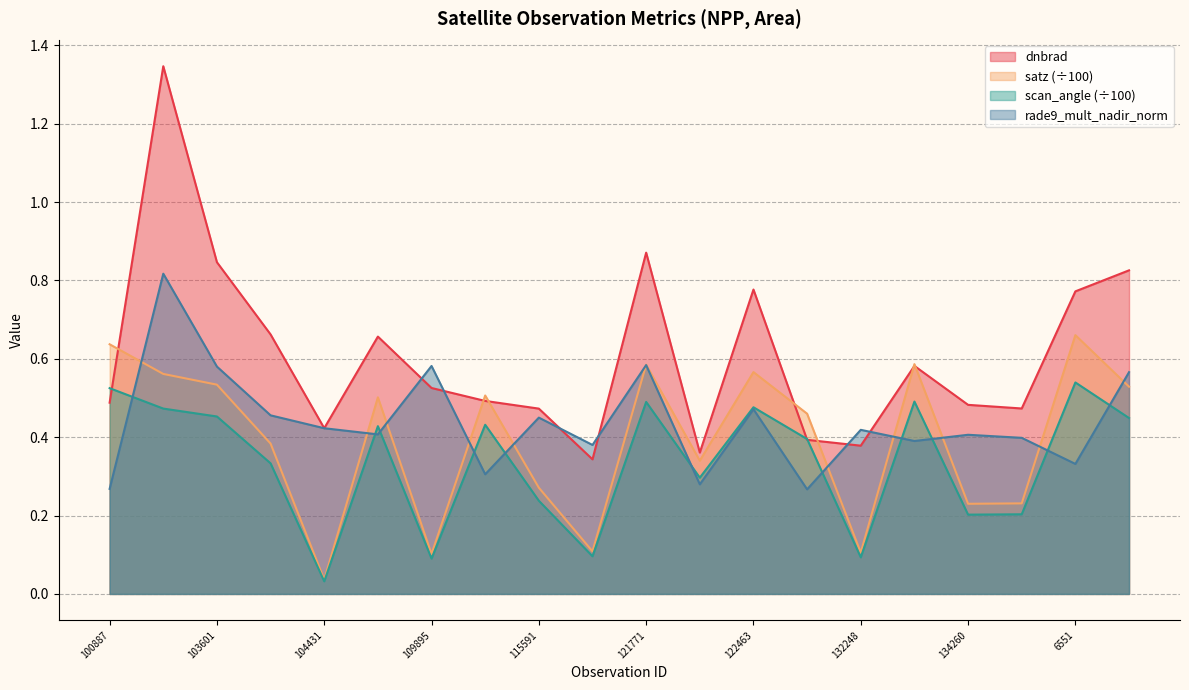

Which series changed the most between 100887 and 102751?

dnbrad